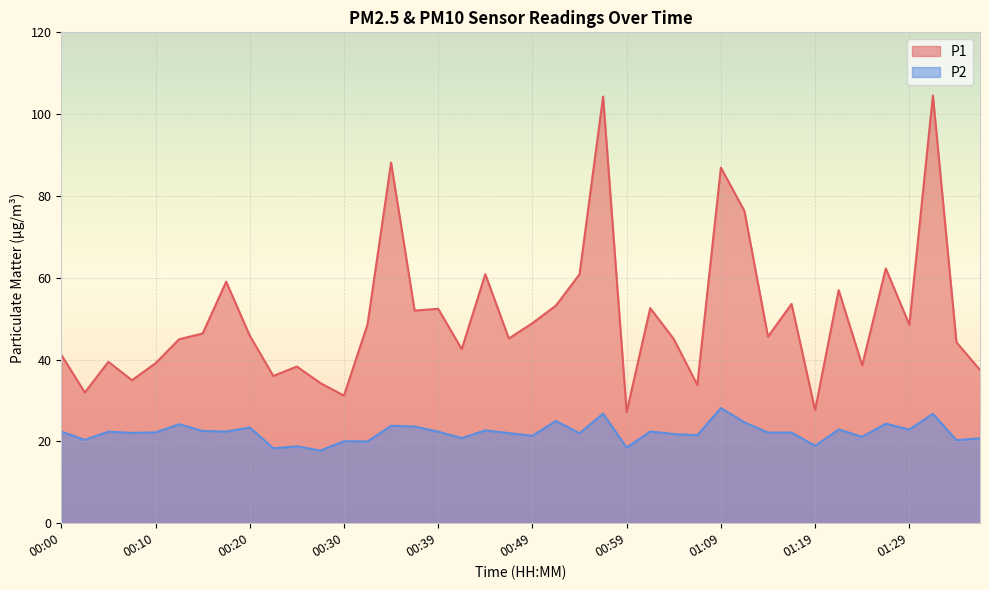

Reading left to right, what are all the values shown in this chart?

P1: 41.2	31.9	39.5	35.0	39.1	45.0	46.4	59.0	45.9	36.0	38.3	34.2	31.2	48.6	88.2	52.0	52.4	42.5	60.9	45.1	48.9	53.2	60.9	104.3	27.2	52.6	45.0	33.8	86.9	76.3	45.6	53.6	27.6	57.0	38.6	62.3	48.5	104.5	44.2	37.5
P2: 22.4	20.4	22.4	22.1	22.2	24.2	22.6	22.4	23.4	18.3	18.8	17.8	20.1	20.0	23.8	23.6	22.4	20.8	22.7	22.0	21.4	25.0	22.0	26.8	18.5	22.4	21.8	21.5	28.2	24.7	22.1	22.1	18.9	22.9	21.1	24.3	22.9	26.8	20.3	20.8